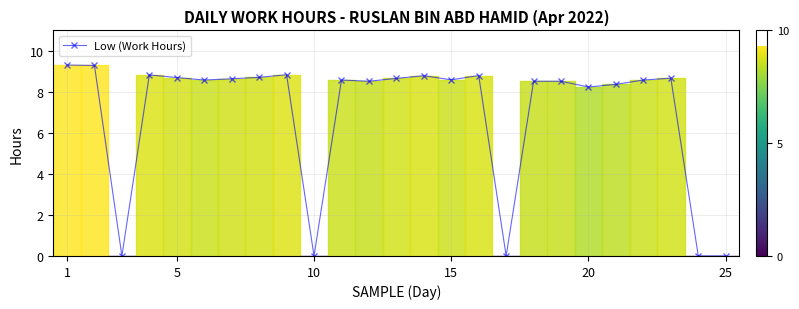

What is the difference between the maximum and minimum values?

9.3